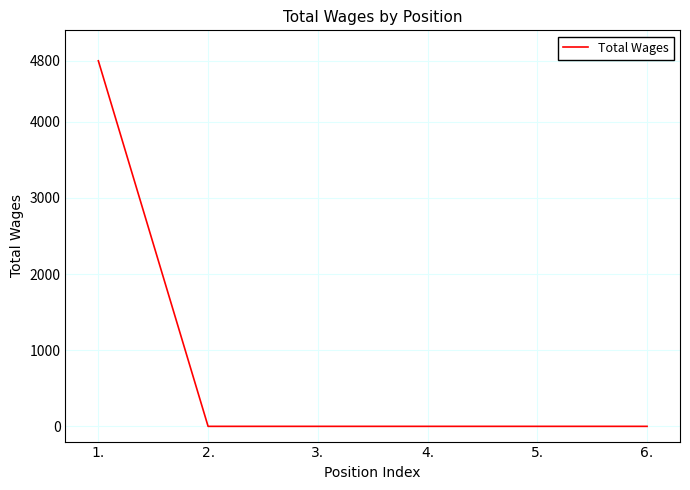

The value at 1. is 2701. True or false?

False